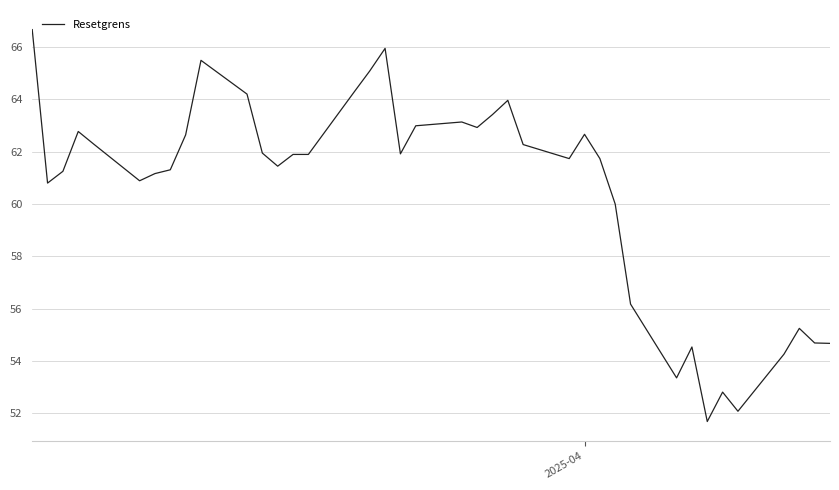

What is the difference between the maximum and minimum values?

15.0